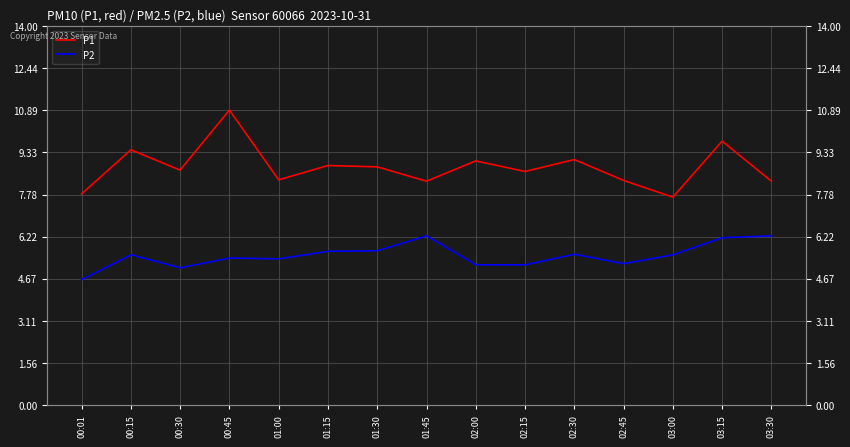

Which series changed the most between 02:30 and 03:15?

P1